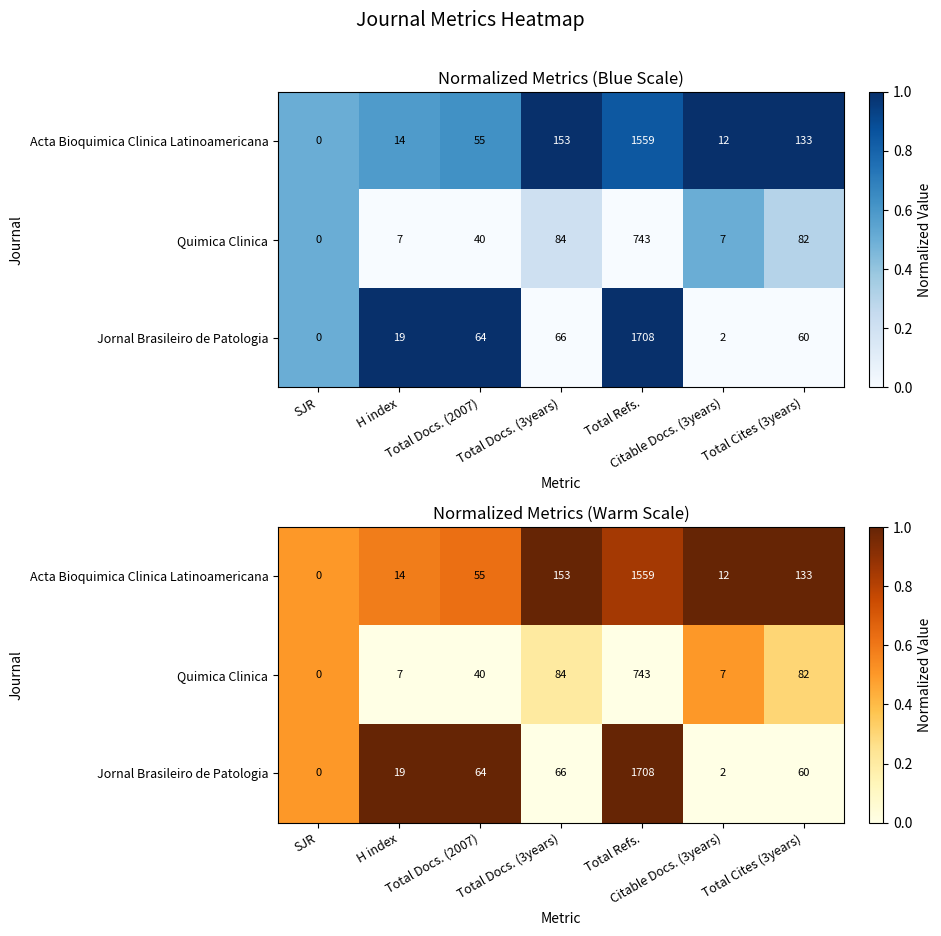

Which series has the largest range (max minus min)?

Jornal Brasileiro de Patologia